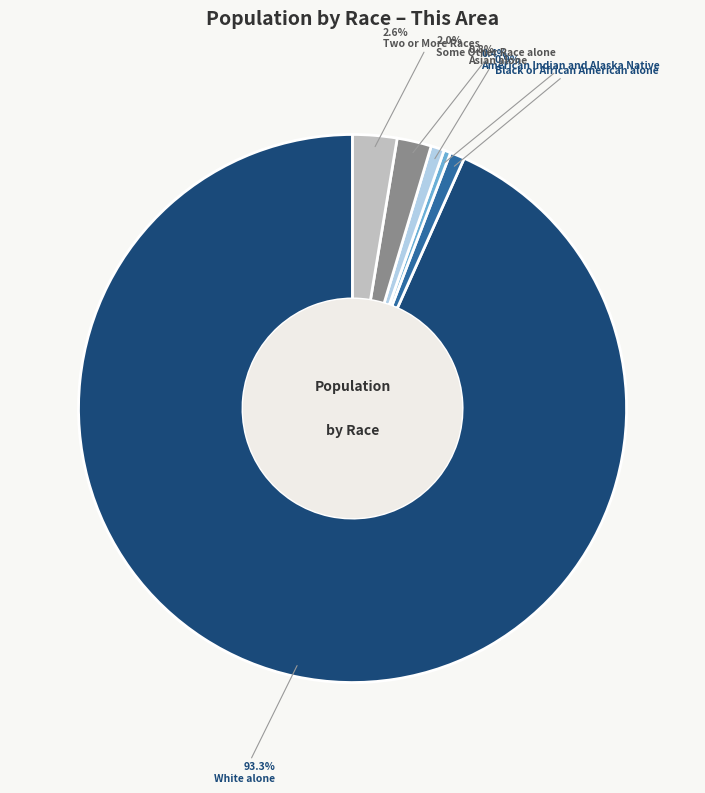

To the nearest percent, what portion does Asian alone represent?

1%